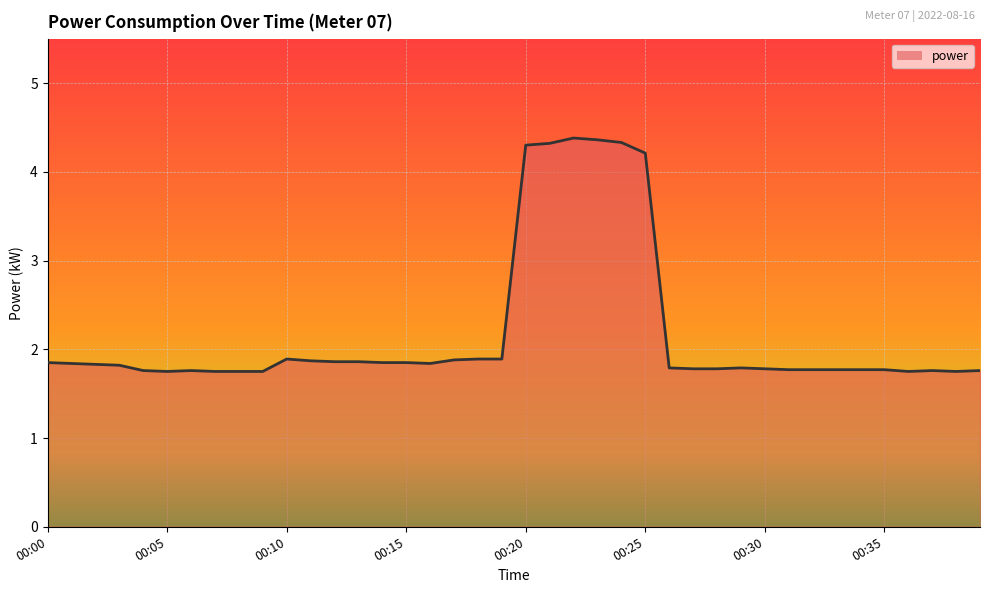

What is the smallest value displayed?

1.8